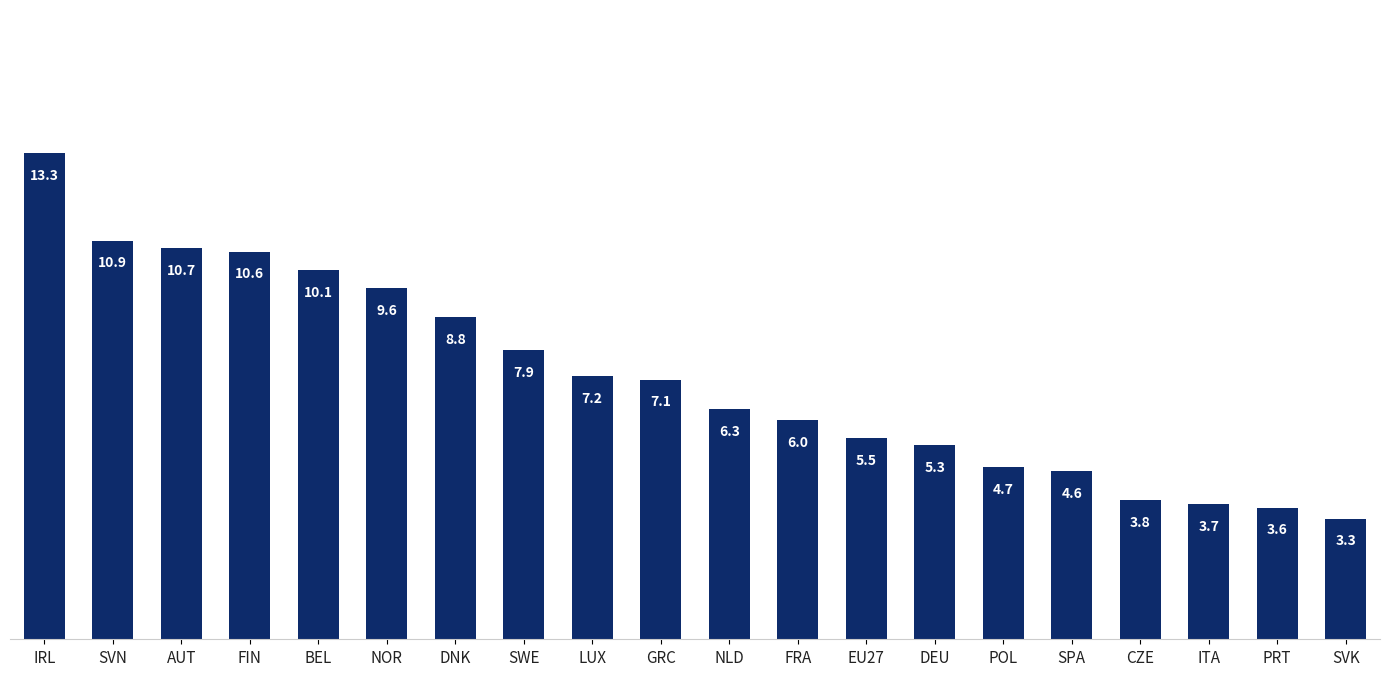

Rank the categories by value from highest to lowest.

IRL, SVN, AUT, FIN, BEL, NOR, DNK, SWE, LUX, GRC, NLD, FRA, EU27, DEU, POL, SPA, CZE, ITA, PRT, SVK